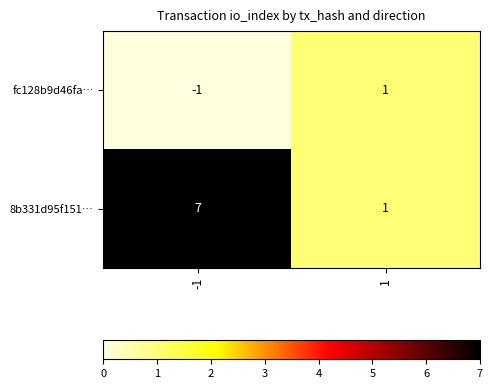

Rank the series by their maximum value, from highest to lowest.

8b331d95f151…, fc128b9d46fa…